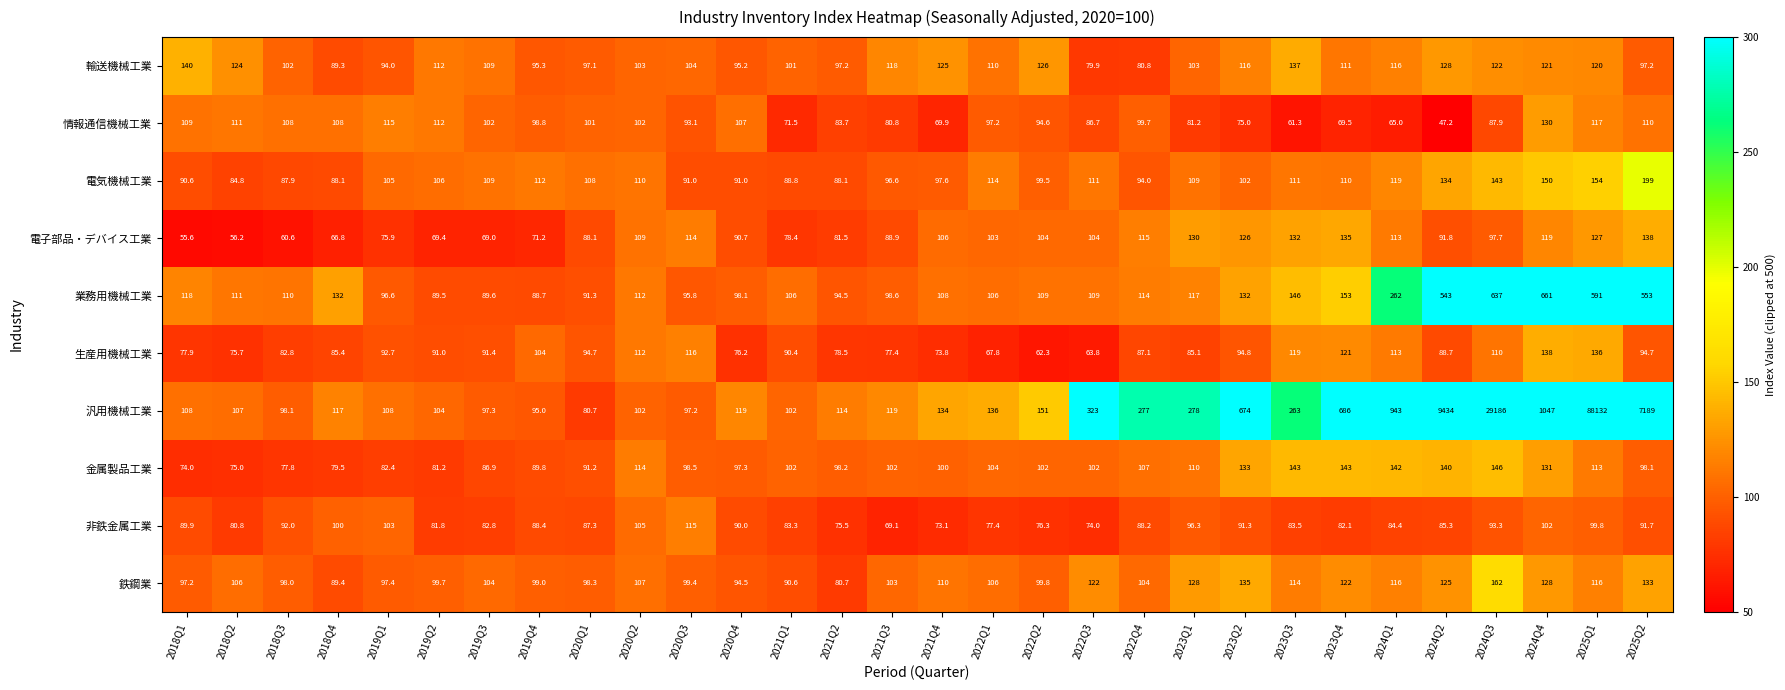

At 2019Q4, list the series in order from largest to smallest.

電気機械工業, 生産用機械工業, 鉄鋼業, 情報通信機械工業, 輸送機械工業, 汎用機械工業, 金属製品工業, 業務用機械工業, 非鉄金属工業, 電子部品・デバイス工業